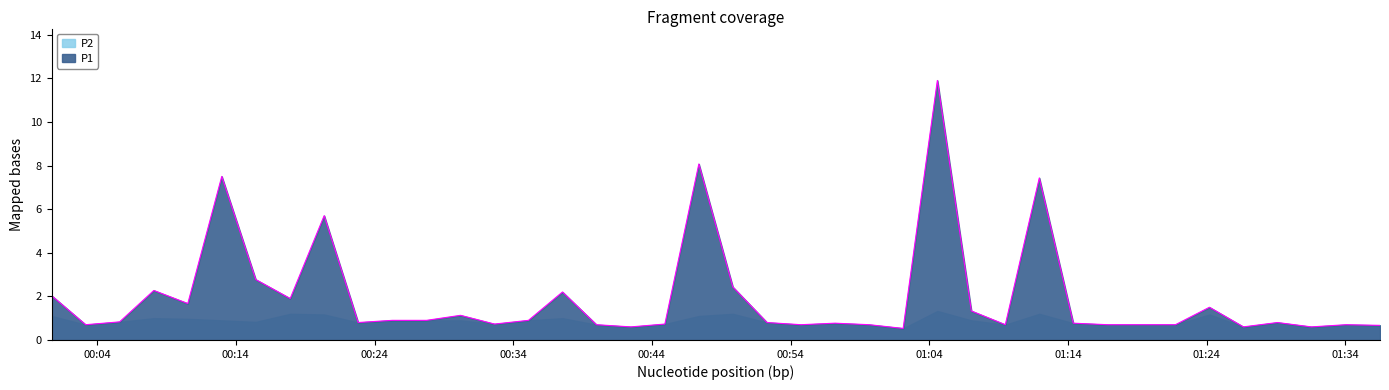

What is the change in value from 2023-10-31T00:17:55 to 2023-10-31T00:52:18?

-1.1